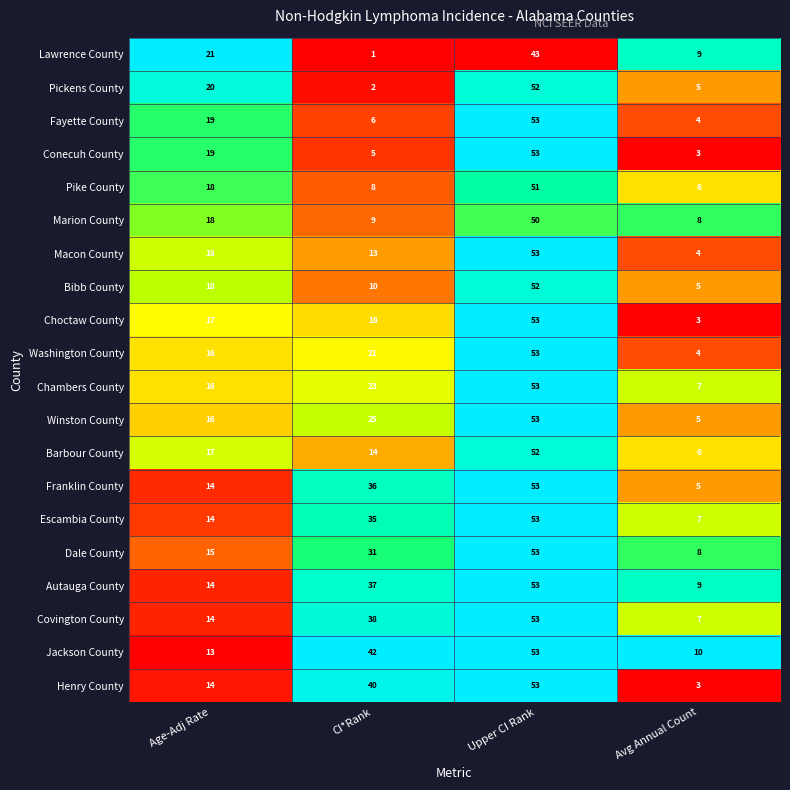

List the labels in order of Lawrence County value, smallest first.

CI*Rank, Avg Annual Count, Age-Adj Rate, Upper CI Rank